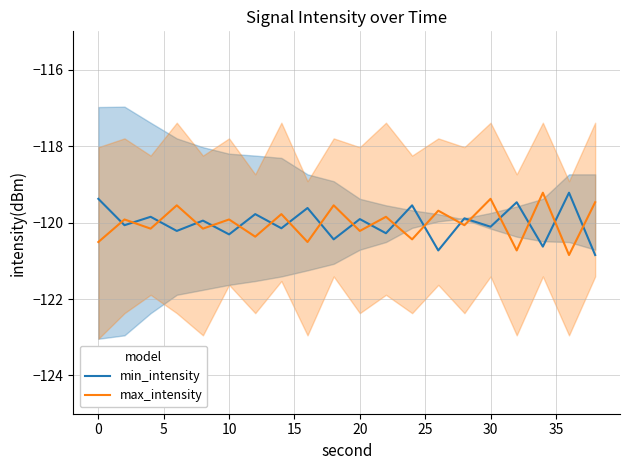

What is the highest value of the min_intensity series?

-119.2